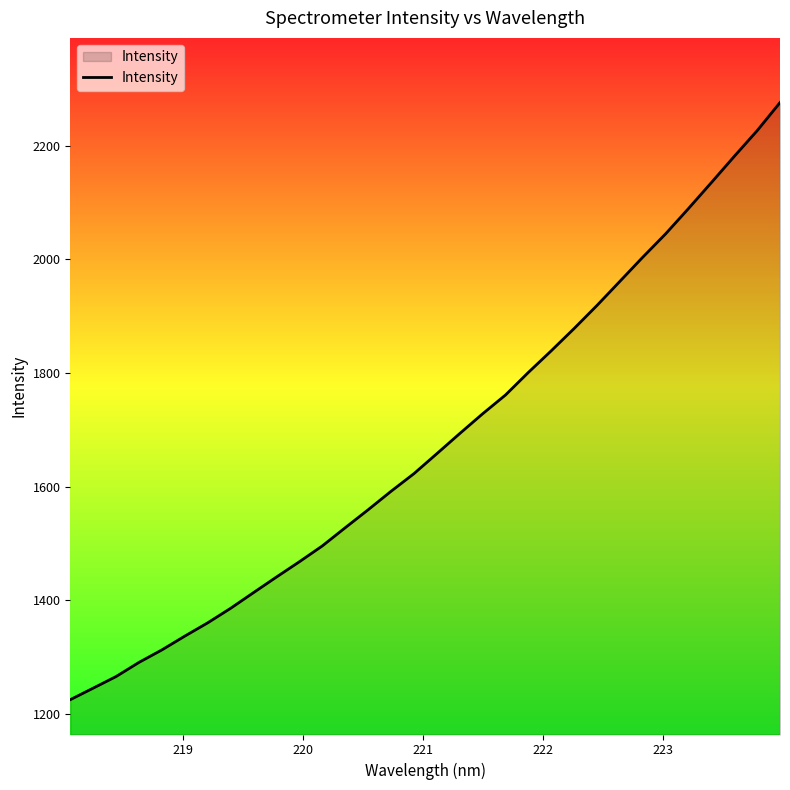

True or false: there are more than 2 points higher than both neighbors.

False